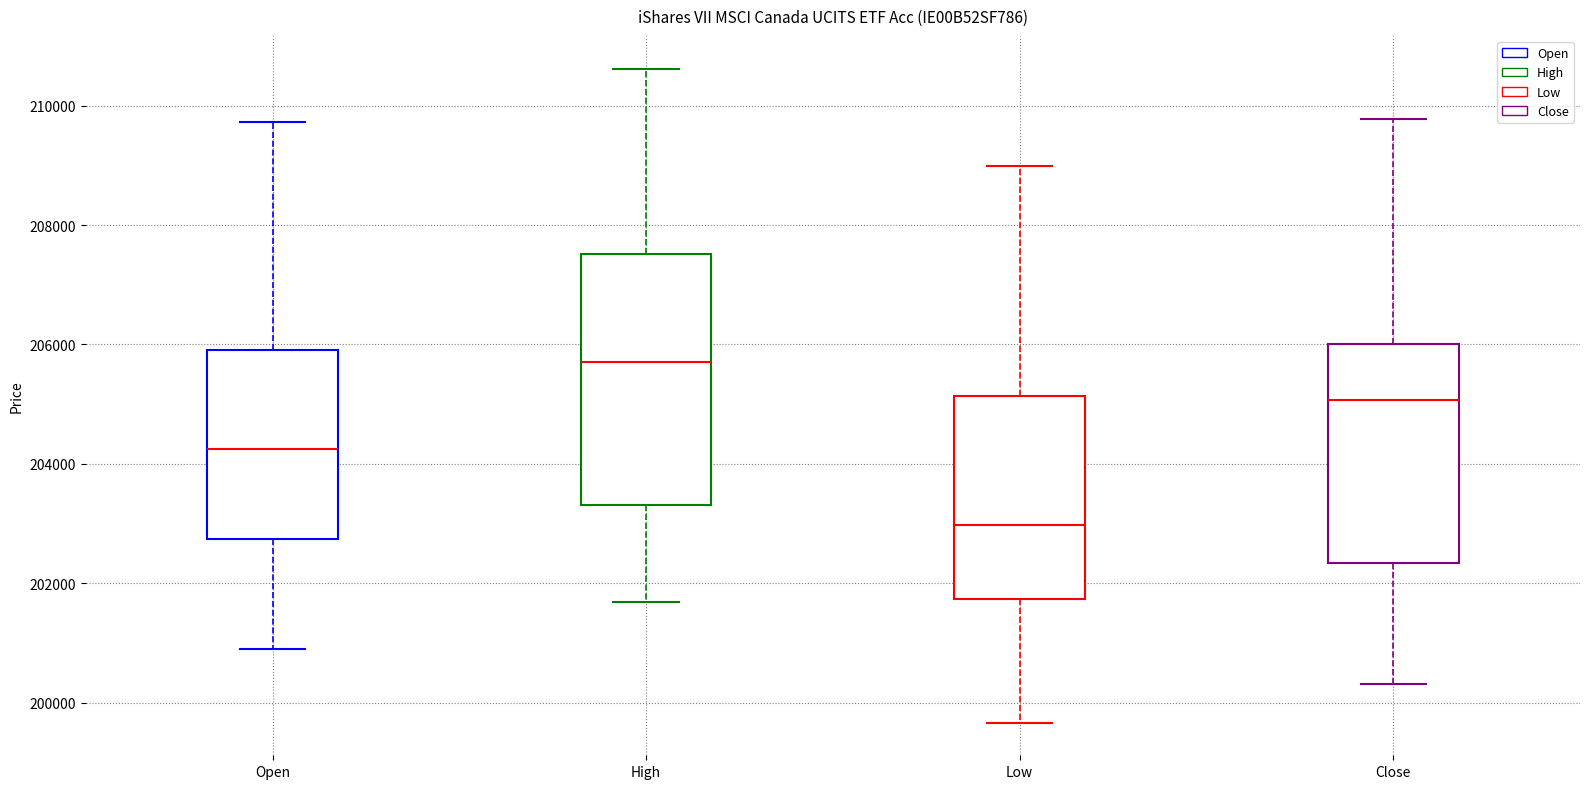

Which box is the tallest, from its lower edge to its upper edge?

High